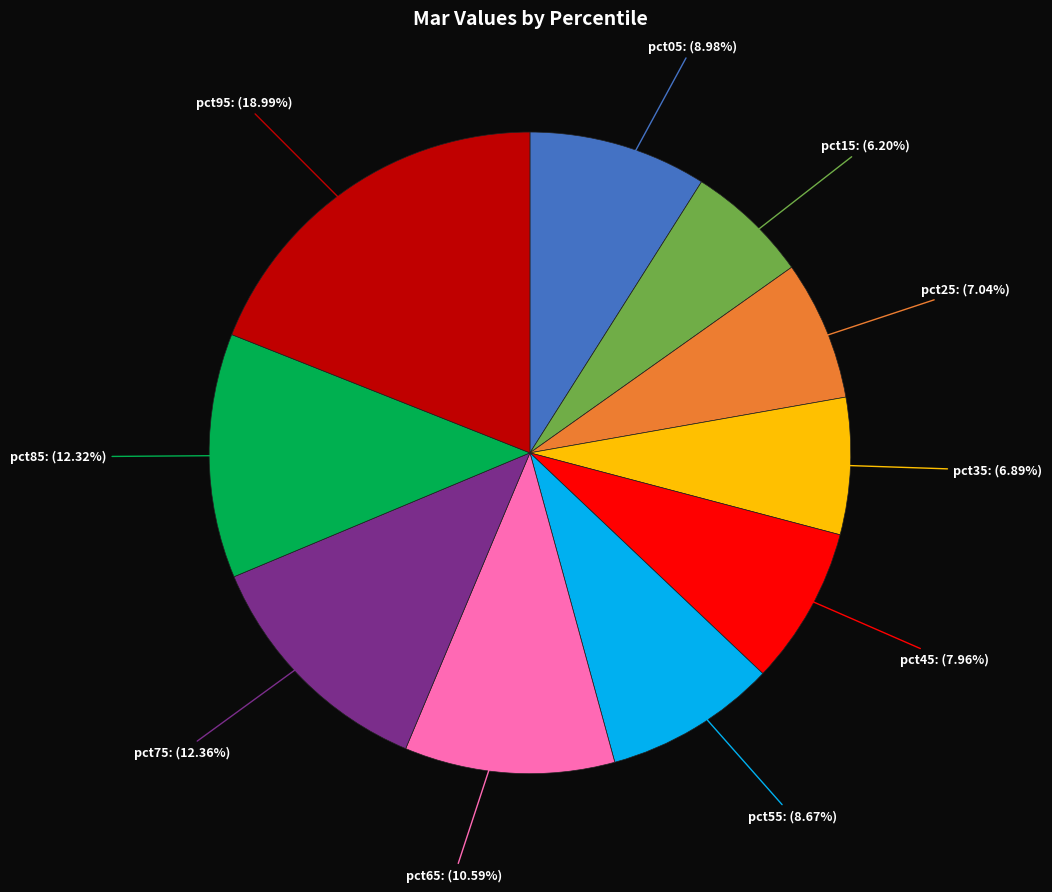

Count the number of slices in the pie.

10